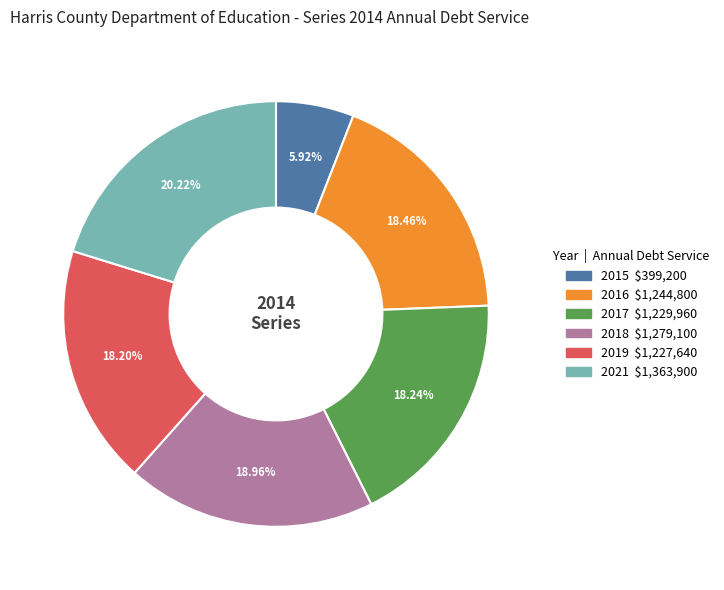

Which has a higher value, 2016 or 2018?

2018